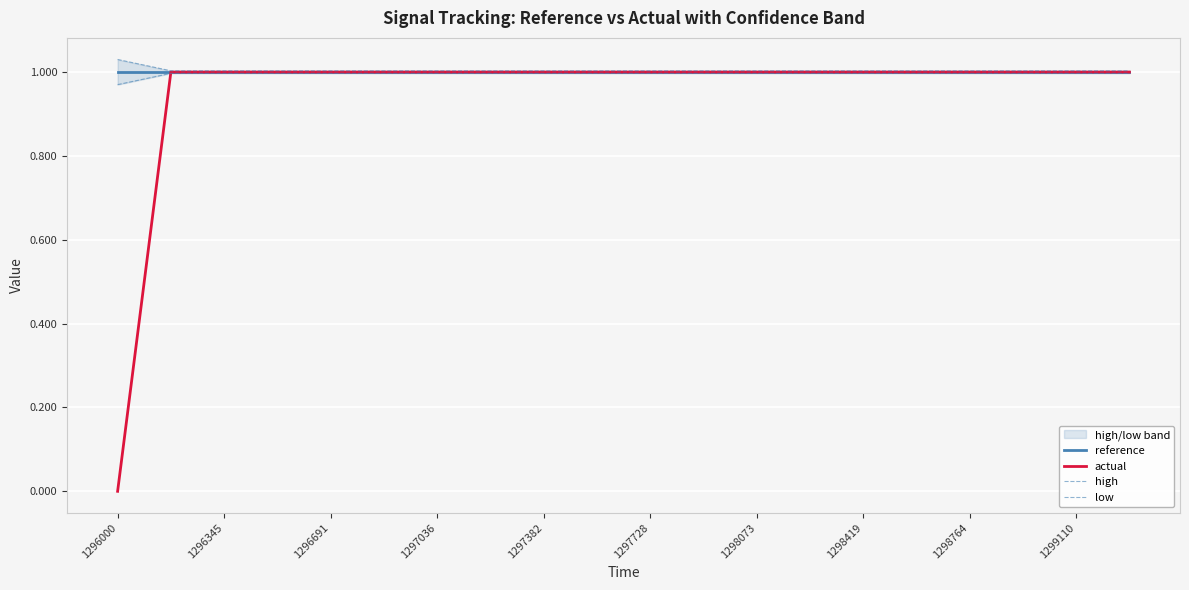

Is it true that reference equals 1 at 1296000?

True